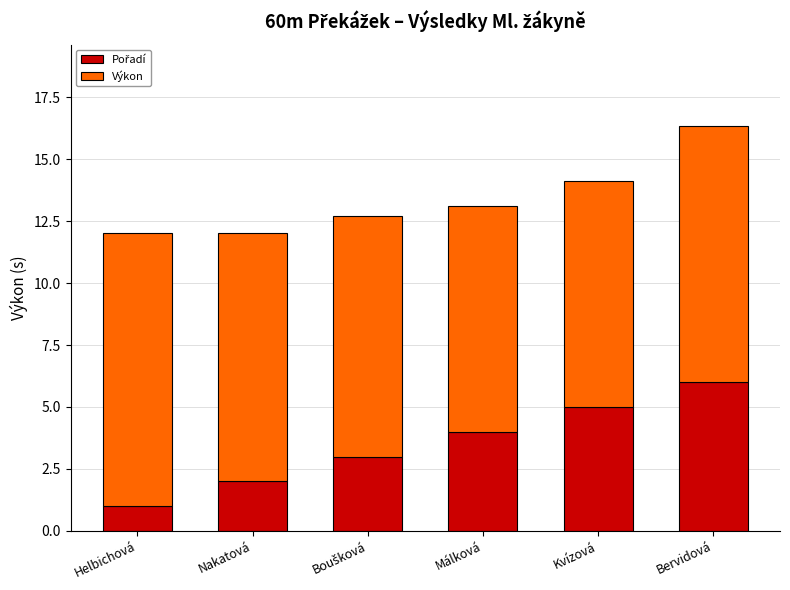

What is the total value across all series at Málková?

13.1